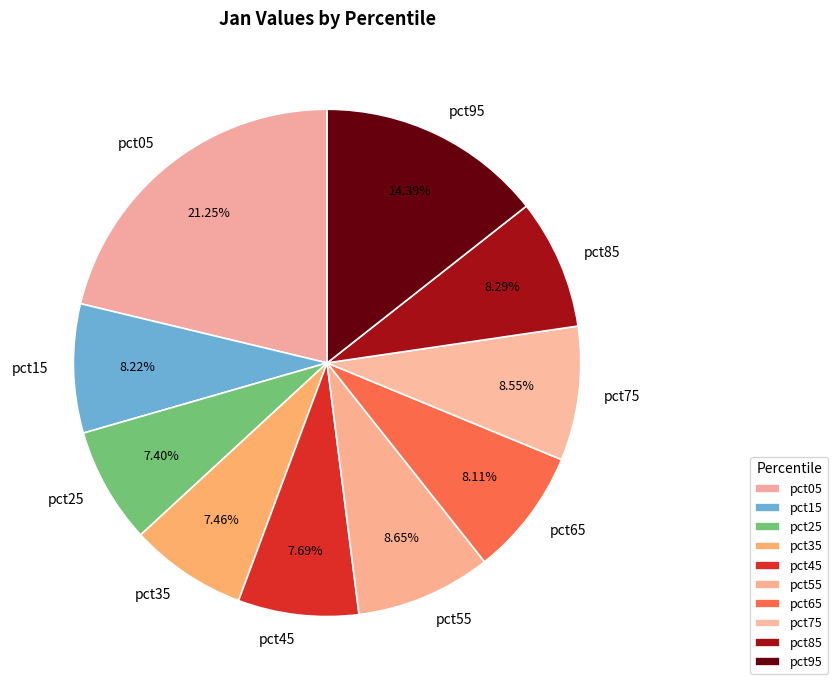

To the nearest percent, what percentage of the pie is pct15?

8%